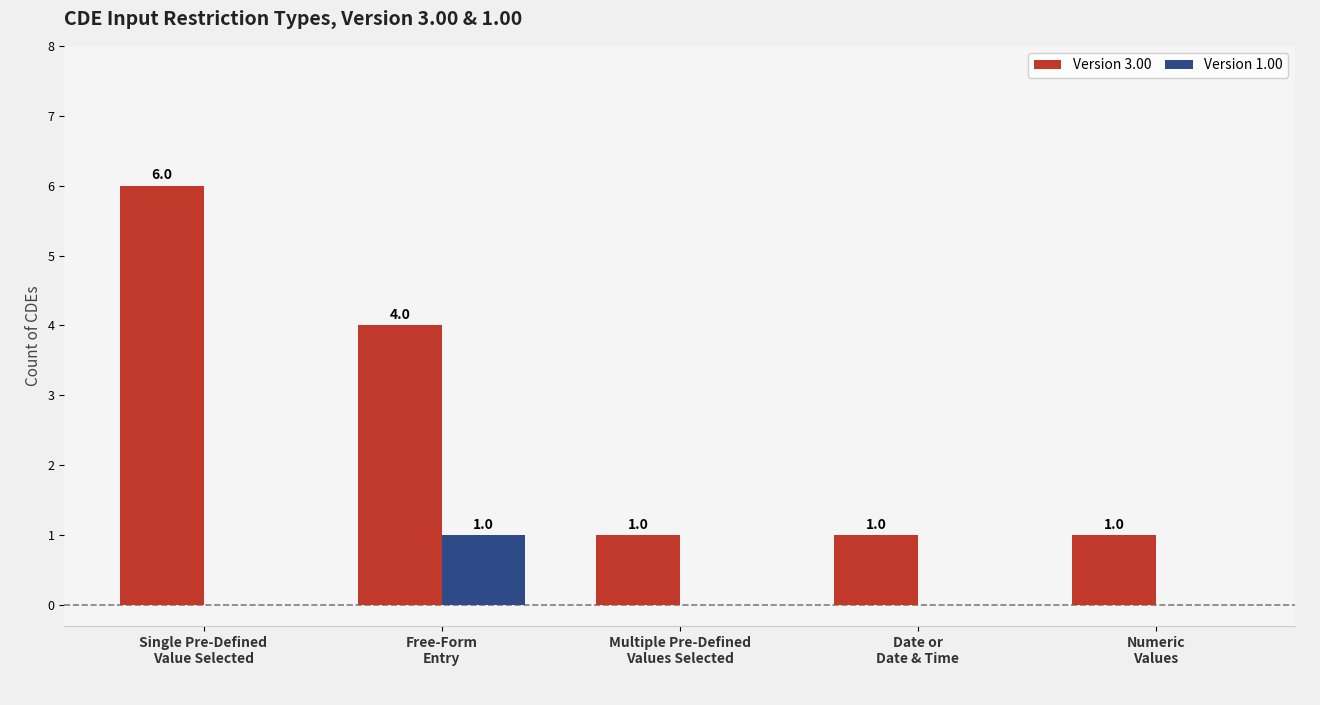

The value of Version 3.00 at Single Pre-Defined
Value Selected is 6. True or false?

True